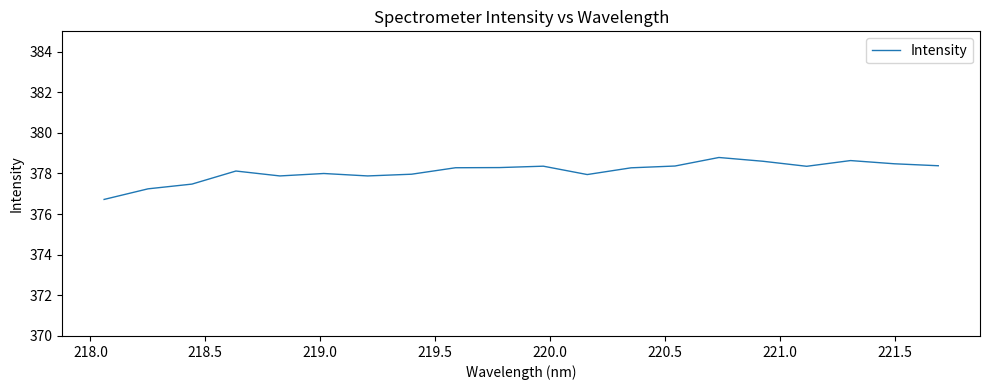

What is the maximum value shown in the chart?

378.8